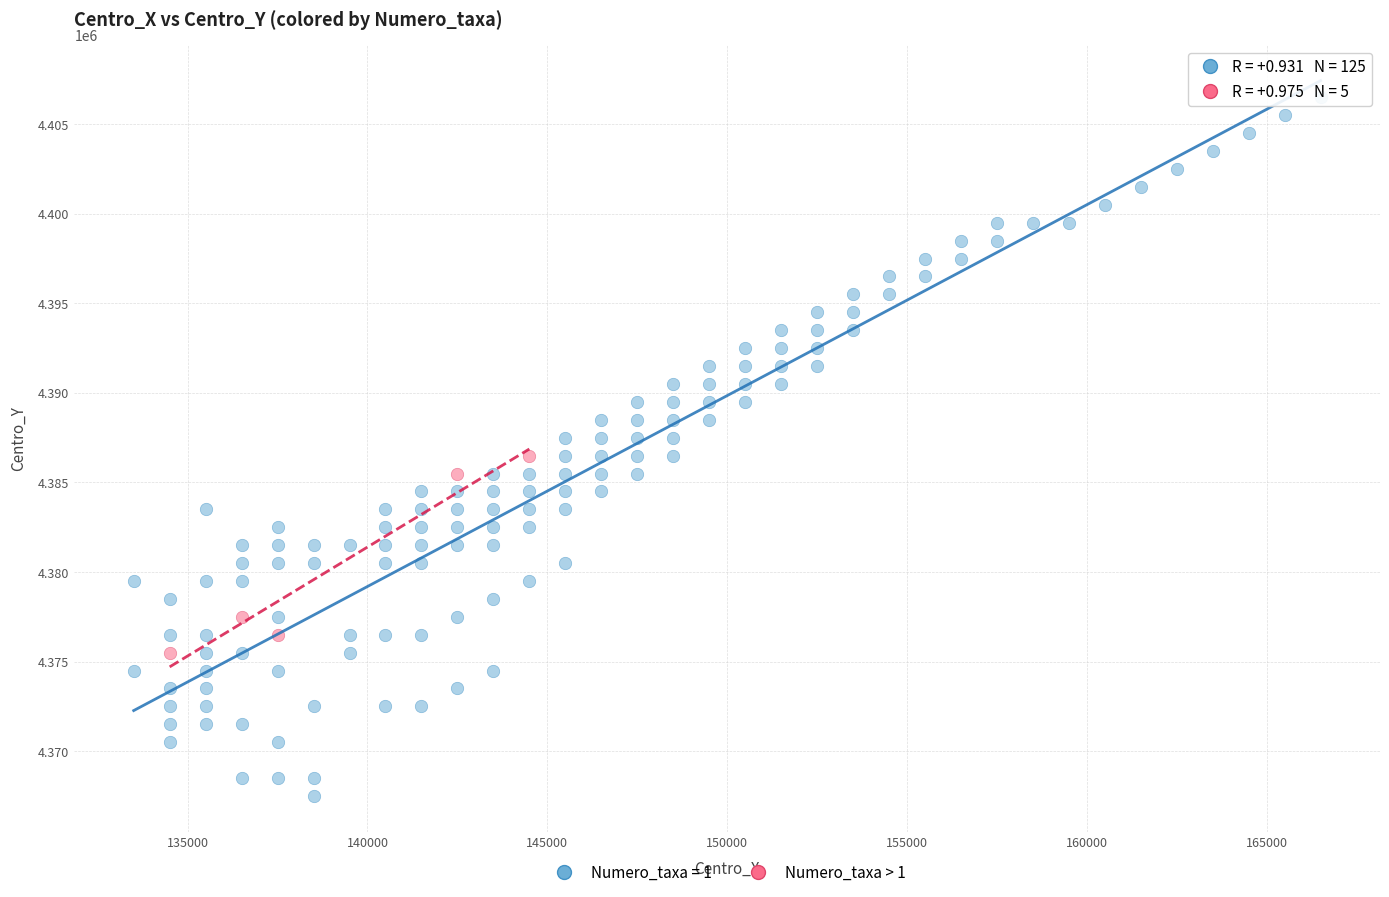

Which series contains the lowest Y value?

Numero_taxa = 1